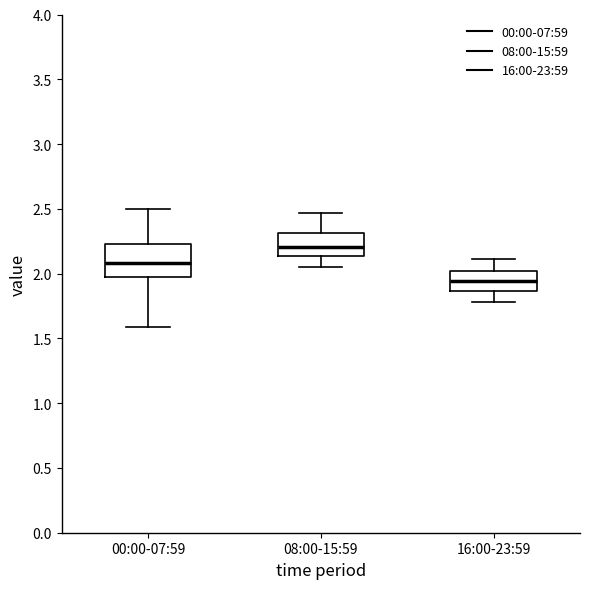

Comparing the boxes themselves (not the whiskers), which one is the tallest?

00:00-07:59